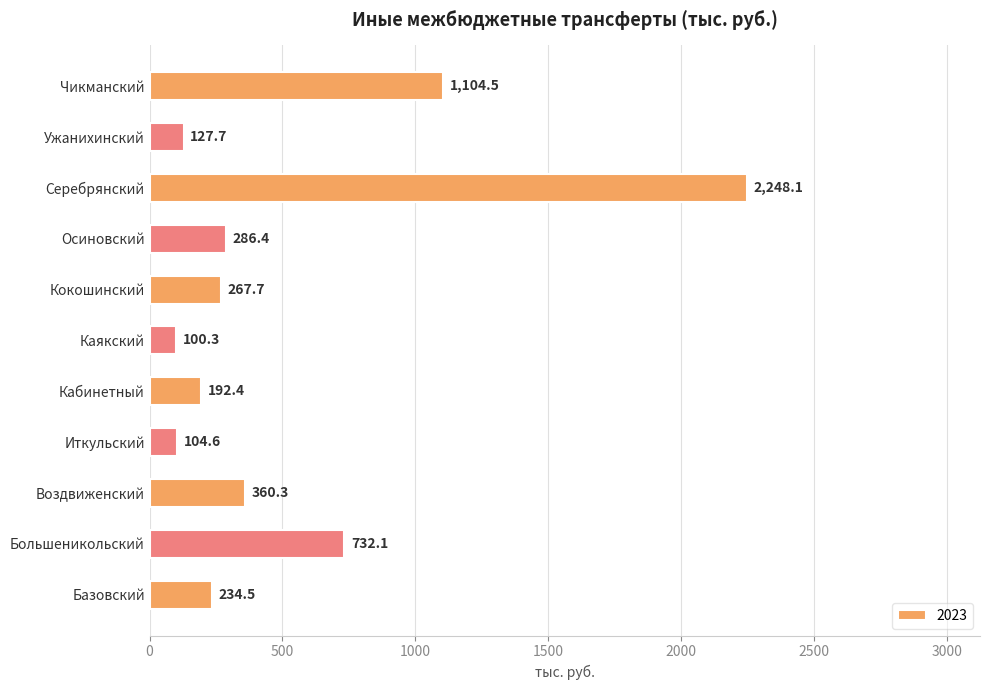

Reading bottom to top, transcribe all the data shown in this chart.

Базовский=234.5	Большеникольский=732.1	Воздвиженский=360.3	Иткульский=104.6	Кабинетный=192.4	Каякский=100.3	Кокошинский=267.7	Осиновский=286.4	Серебрянский=2248.1	Ужанихинский=127.7	Чикманский=1104.5